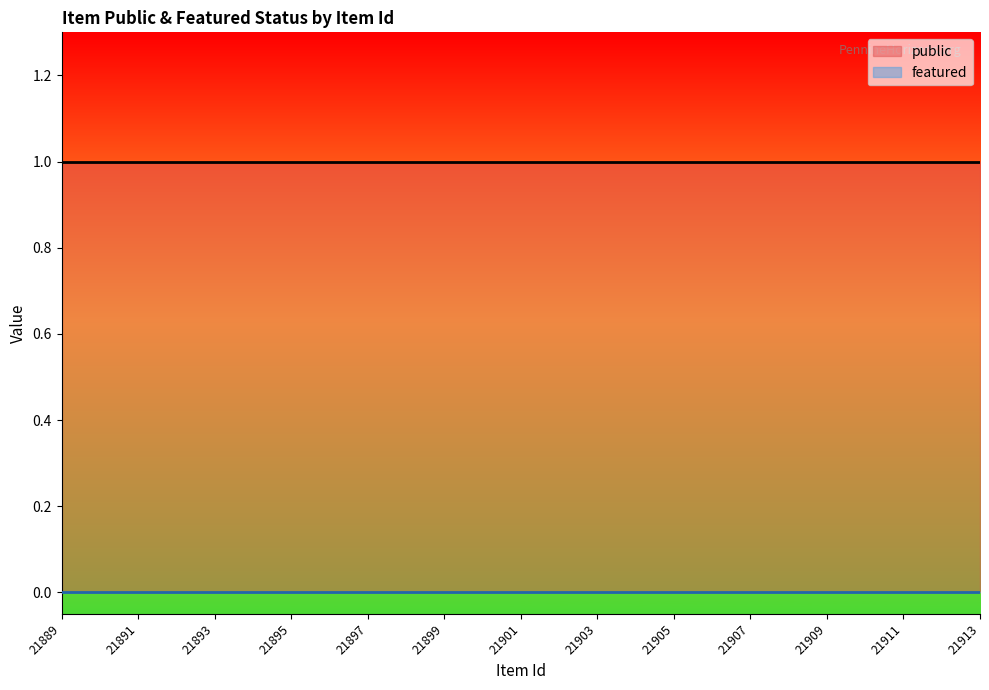

Rank the series at 21894 from lowest to highest value.

featured, public